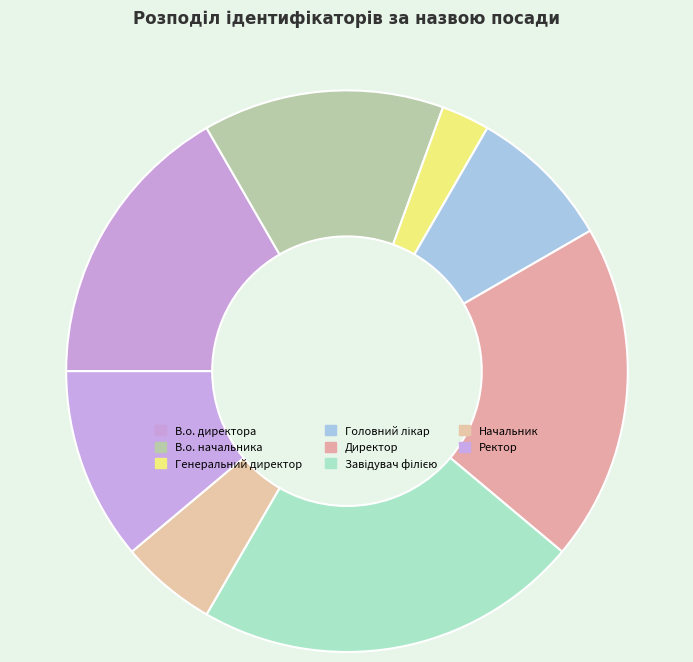

What is the largest slice in the pie chart?

Завідувач філією